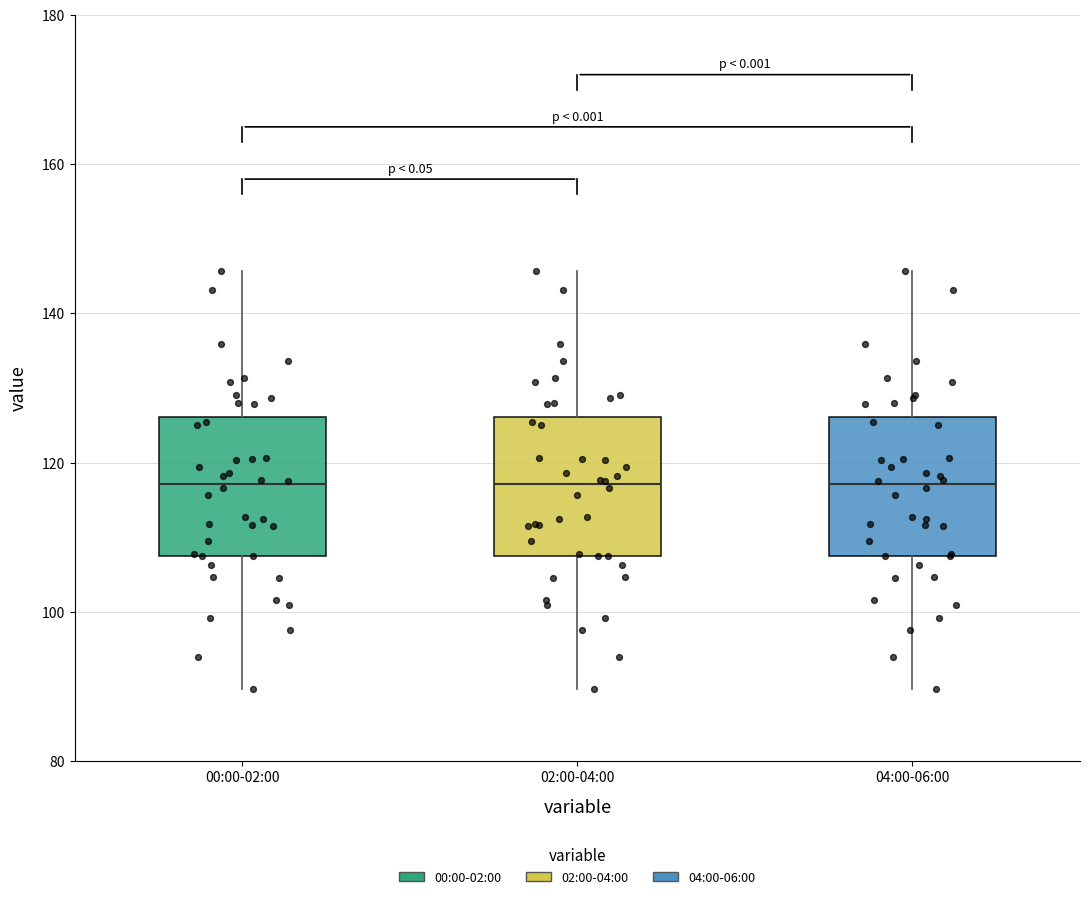

Reading left to right, read every box against the y-axis: the position of its median line, the range the box covers, and the ends of its whiskers. The values are not printed on the chart, so give them approximately, as read against the axis.

00:00-02:00: median 118, box 108 to 126, whiskers 90 to 146
02:00-04:00: median 118, box 108 to 126, whiskers 90 to 146
04:00-06:00: median 118, box 108 to 126, whiskers 90 to 146